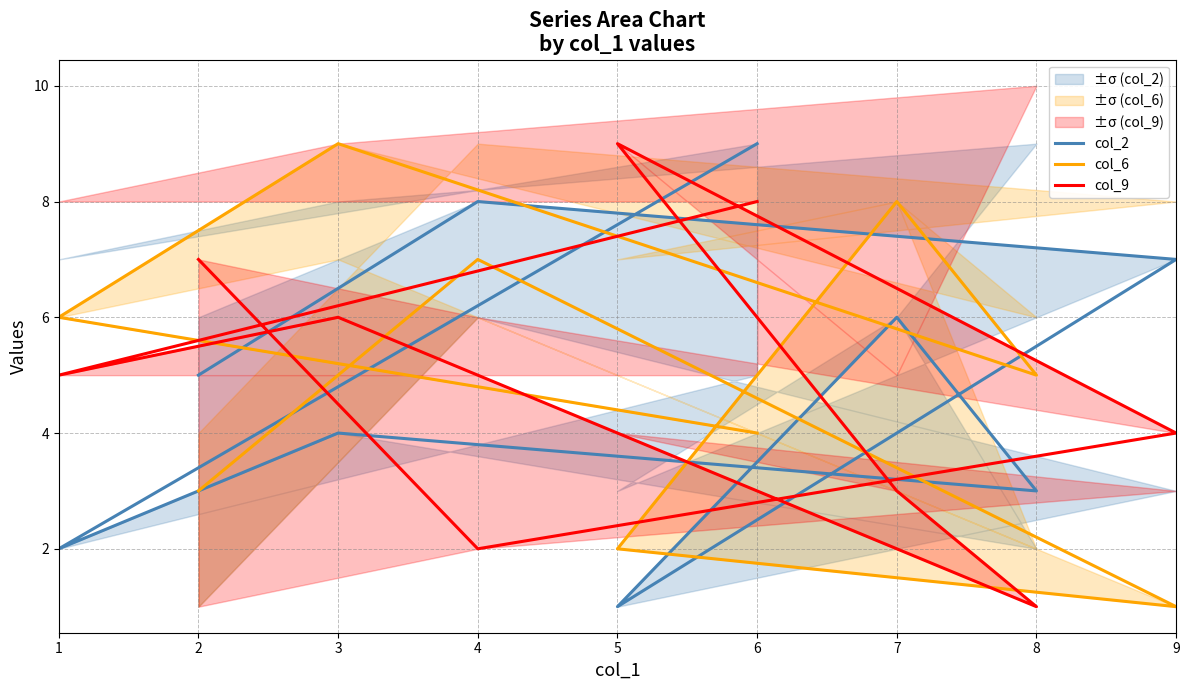

Does the chart display data point markers on the line(s)?

No